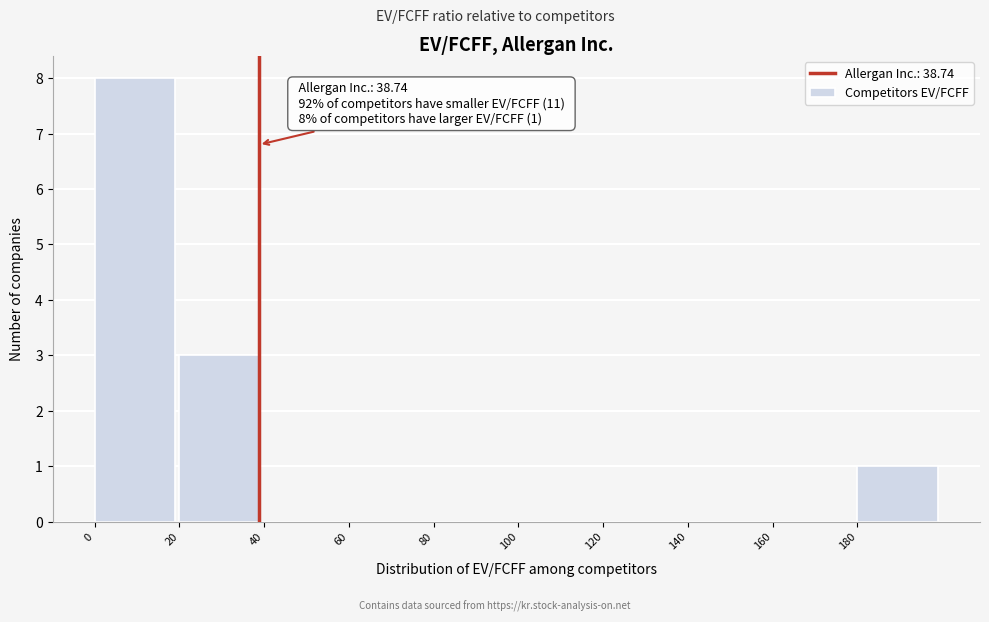

Which range on the x-axis has the tallest bar?

0 to 20